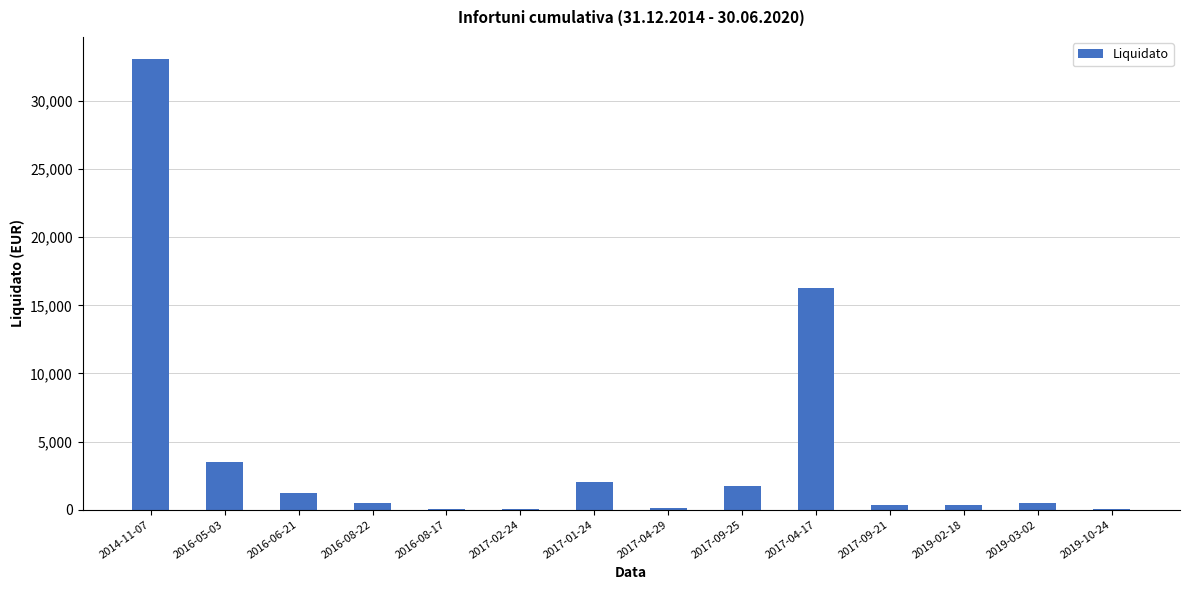

At which label does the data first exceed 520?

2014-11-07